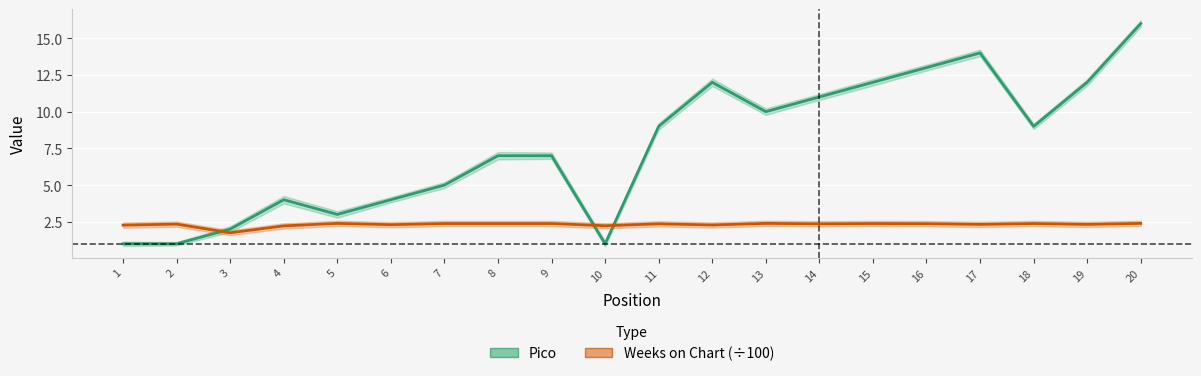

What is the sum of all Weeks on Chart (÷100) values?

46.2